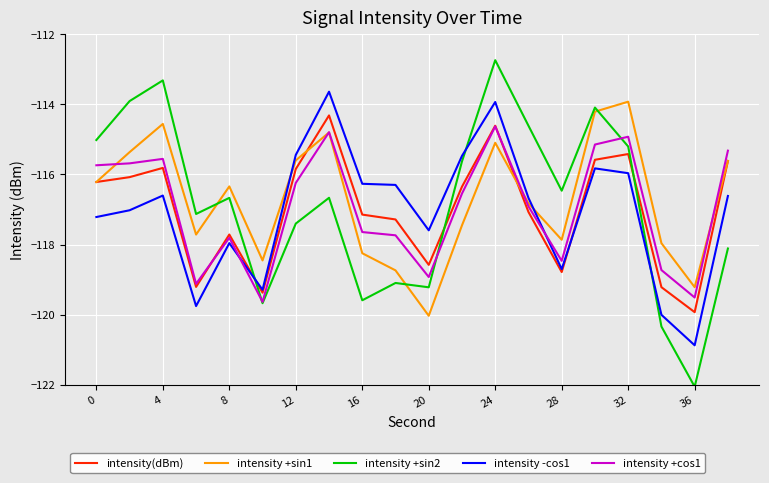

What are all the series names shown in the legend?

intensity(dBm), intensity +sin1, intensity +sin2, intensity -cos1, intensity +cos1